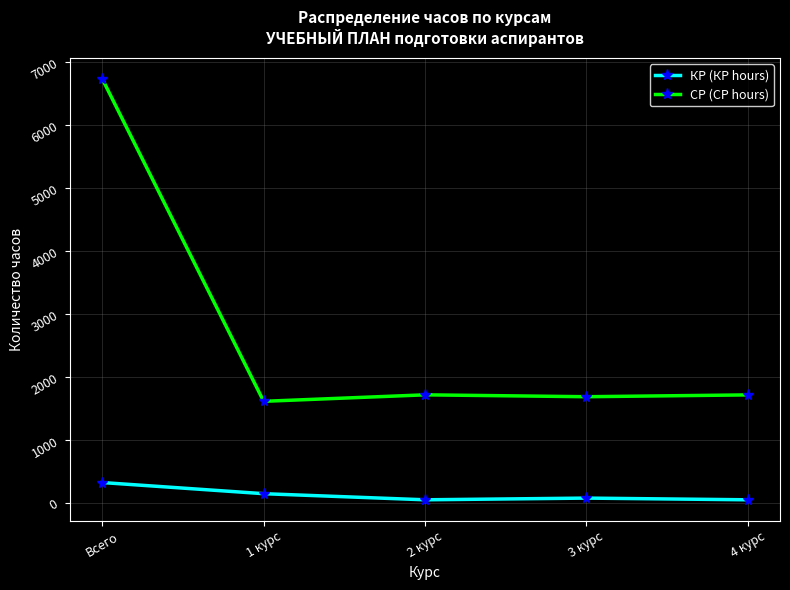

What is the maximum value shown in the chart?

6734